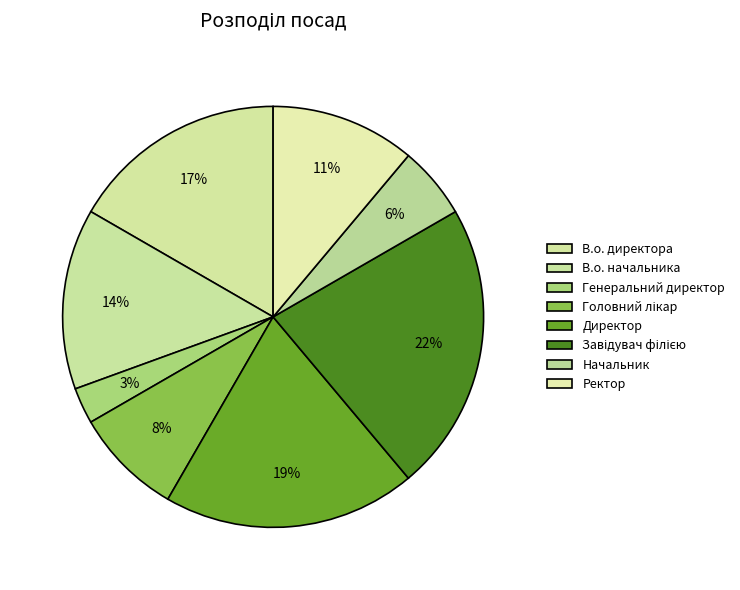

To the nearest percent, what is the combined percentage of Генеральний директор and Головний лікар?

11%